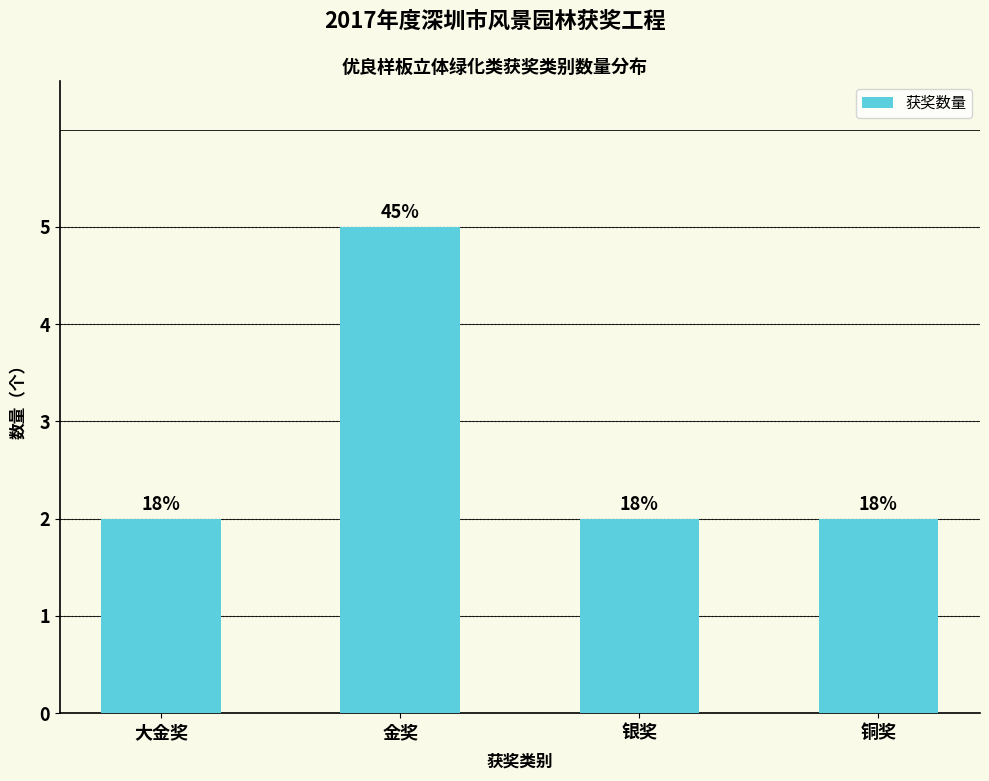

The chart shows a value of 2 at 铜奖. True or false?

True